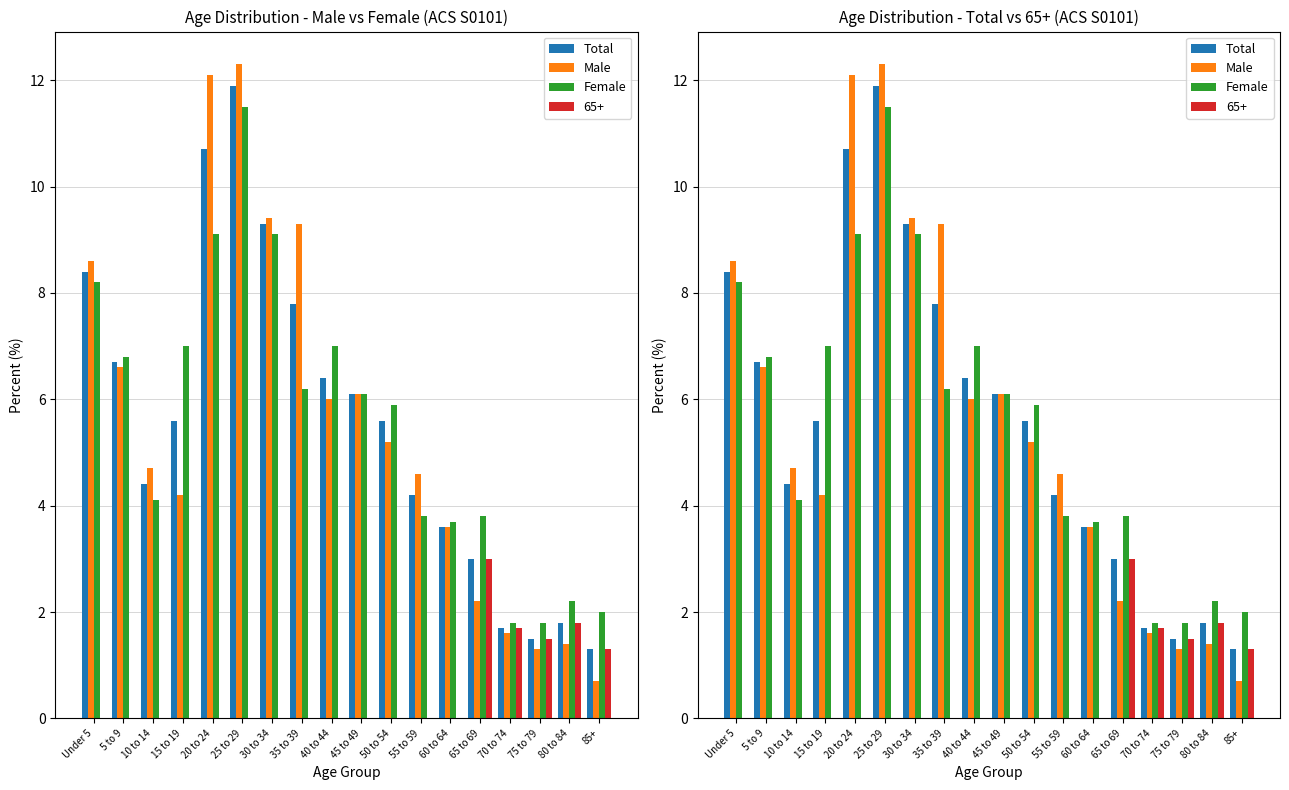

How many groups of bars are there?

18